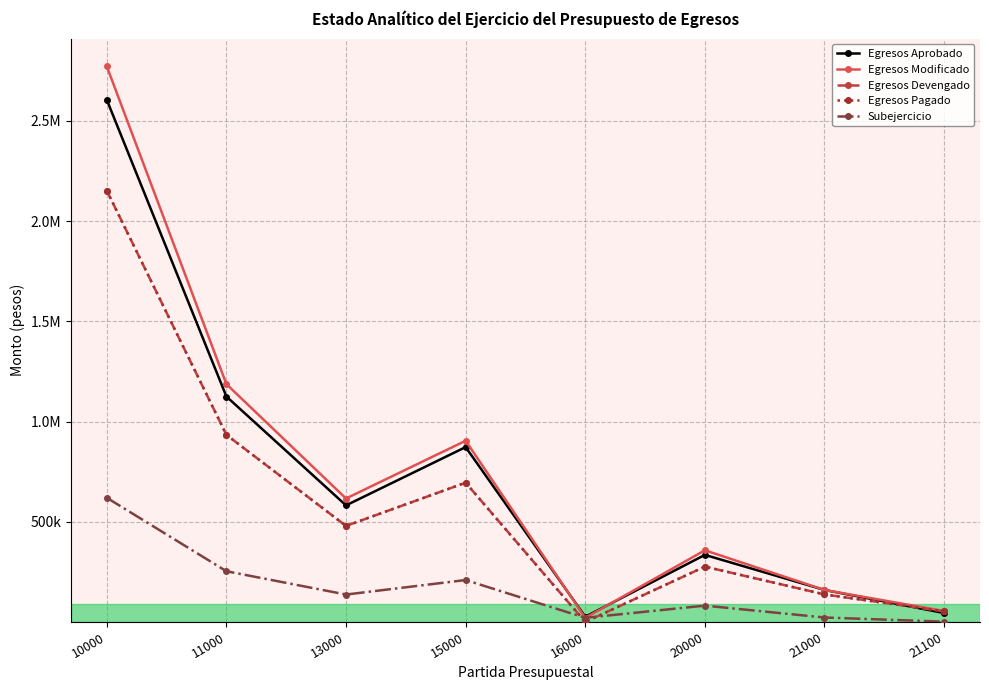

Does the chart have visible grid lines?

Yes